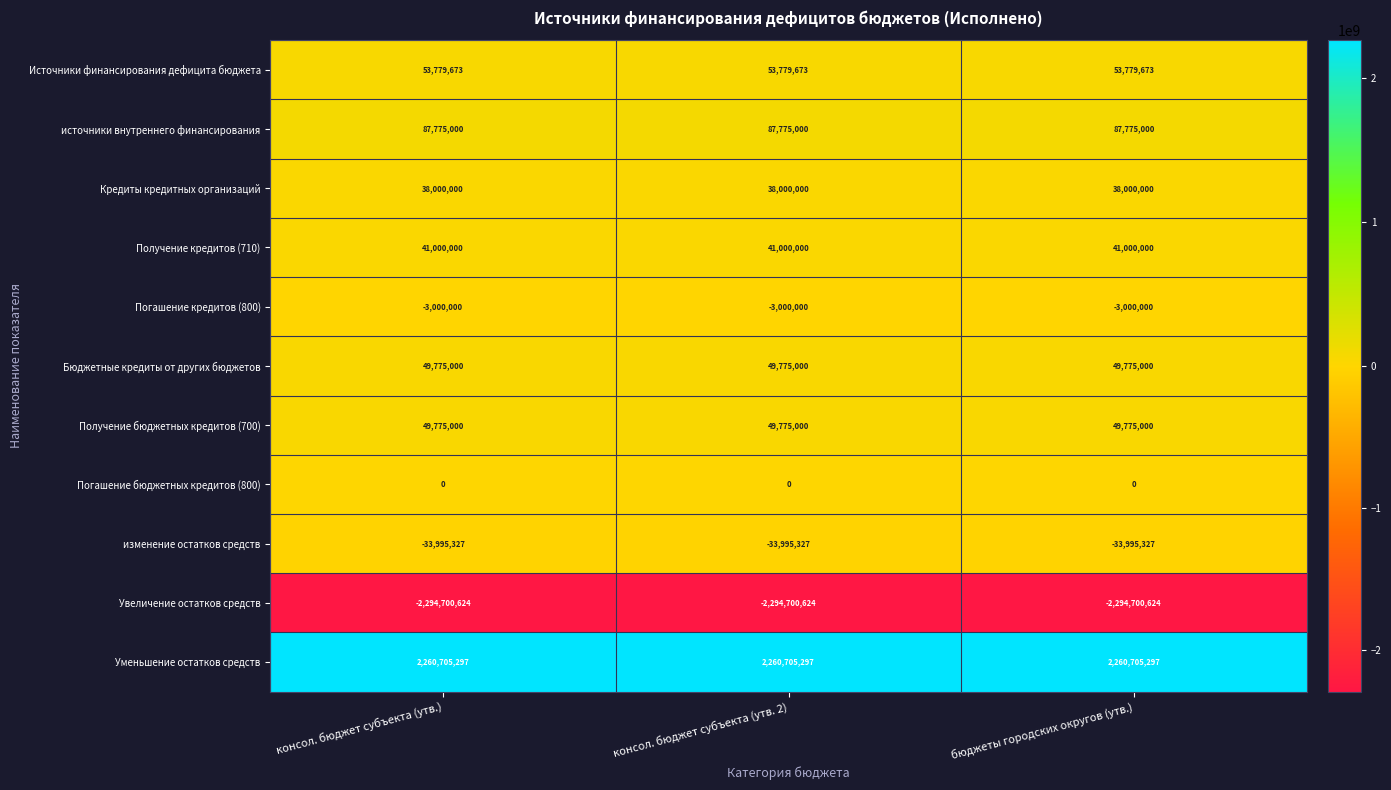

What is the difference between the highest and lowest values at консол. бюджет субъекта (утв.)?

4555405921